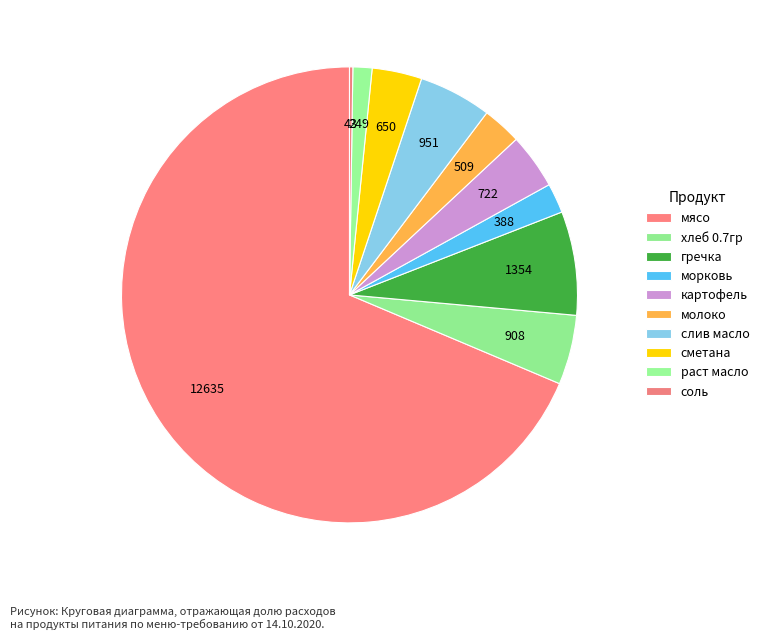

Approximately how many times larger is the value at раст масло compared to слив масло?

0.3